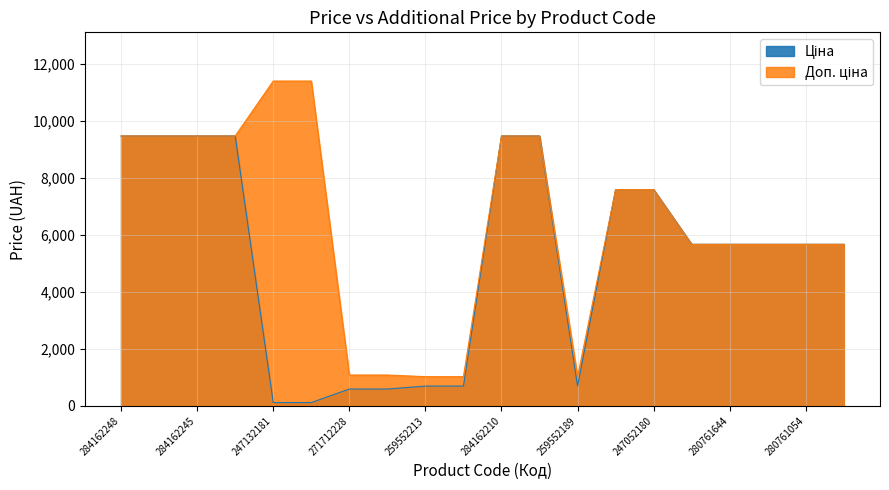

How many series are shown in this chart?

2